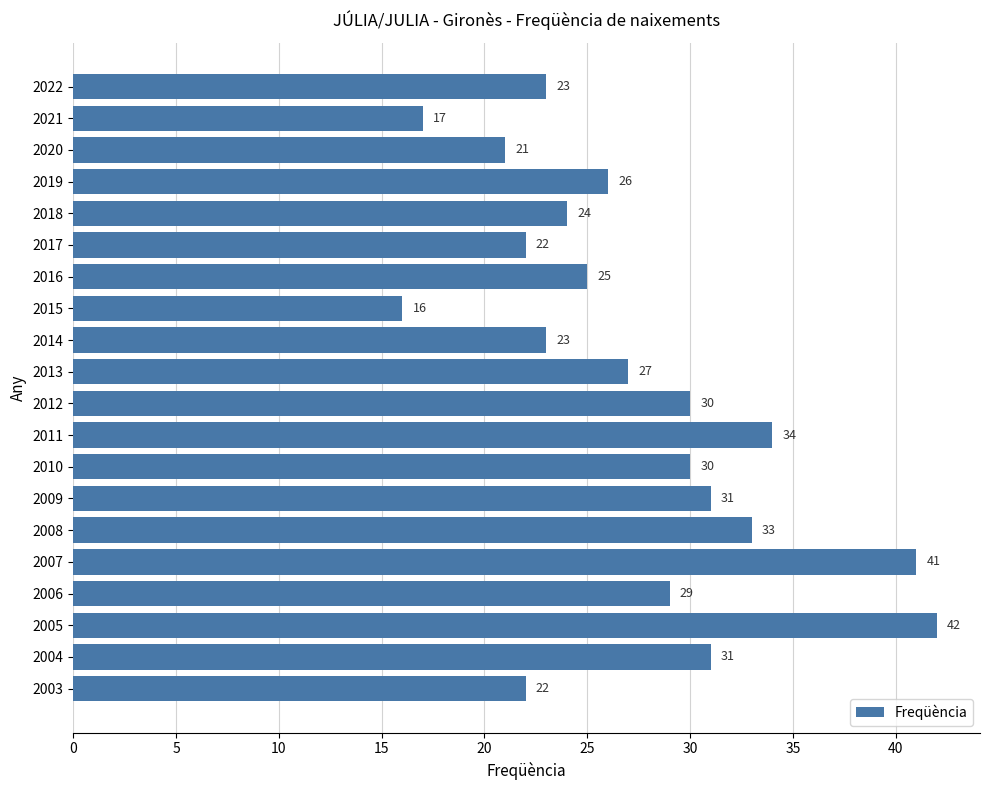

The chart shows a value of 12 at 2016. True or false?

False